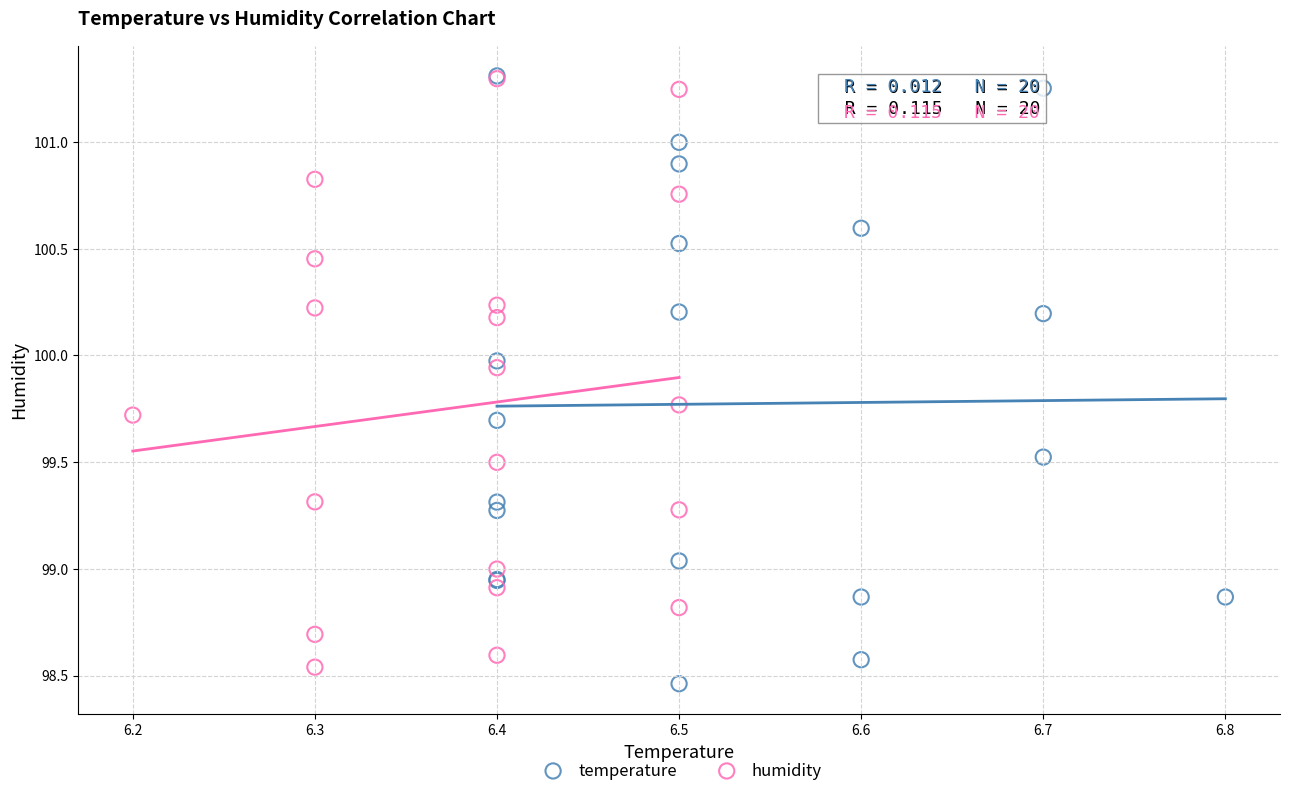

What are all the series names shown in the legend?

temperature, humidity